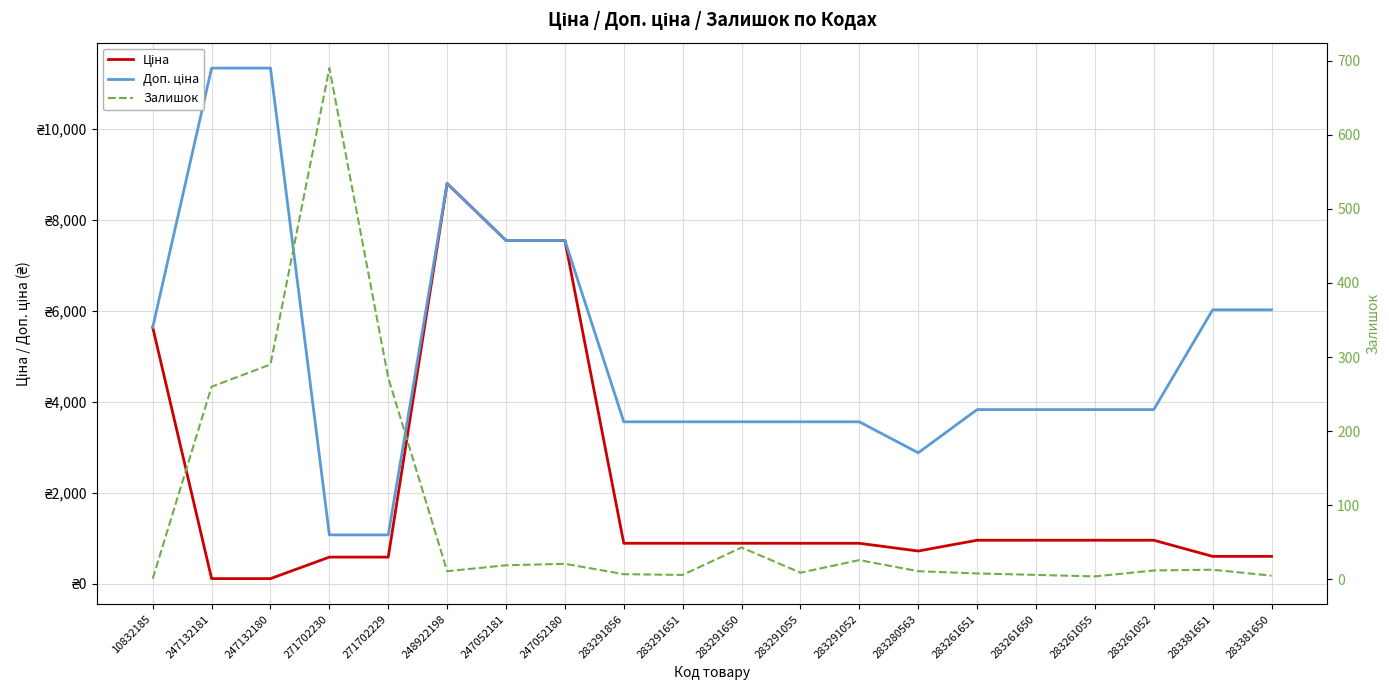

What is the difference between the maximum and minimum values in the Залишок series?

689.0